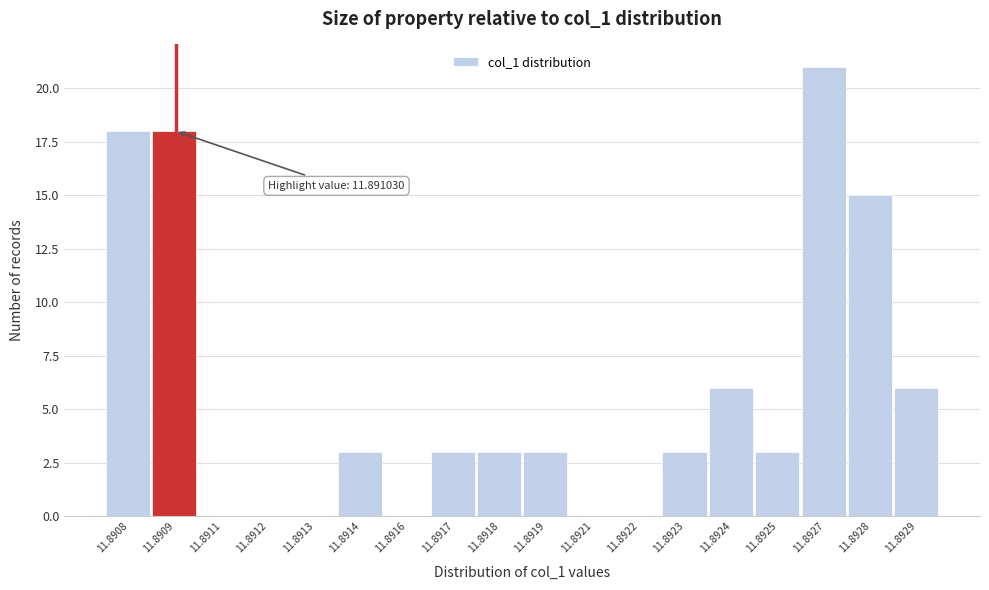

Reading left to right, transcribe all the data shown in this chart.

11.8908=18	11.8909=18	11.8911=0	11.8912=0	11.8913=0	11.8914=3	11.8916=0	11.8917=3	11.8918=3	11.8919=3	11.8921=0	11.8922=0	11.8923=3	11.8924=6	11.8925=3	11.8927=21	11.8928=15	11.8929=6